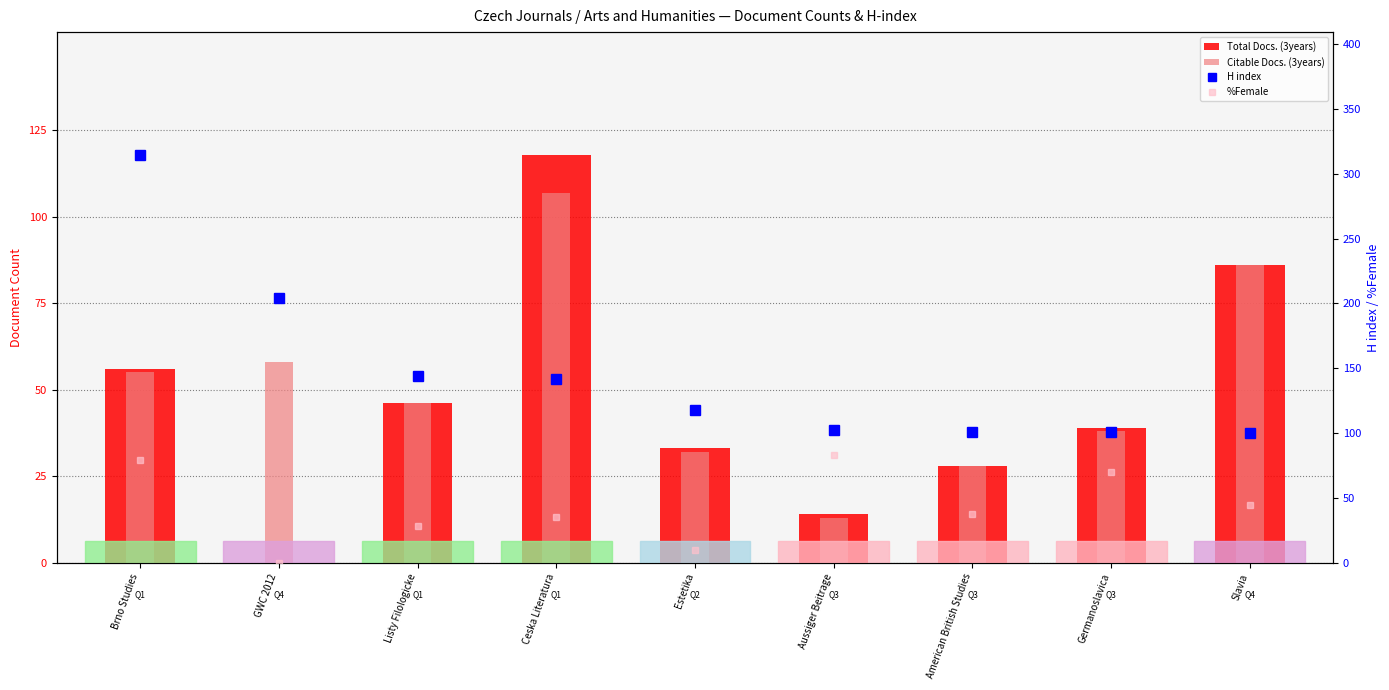

What is the total value across all series at Brno Studies?

505.5